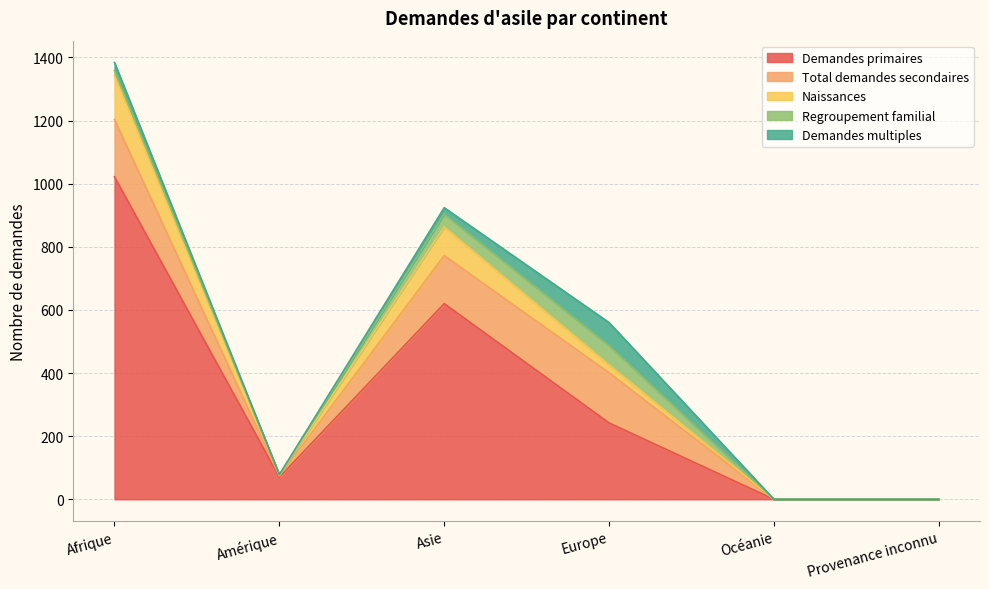

How many lines are shown in the chart?

5